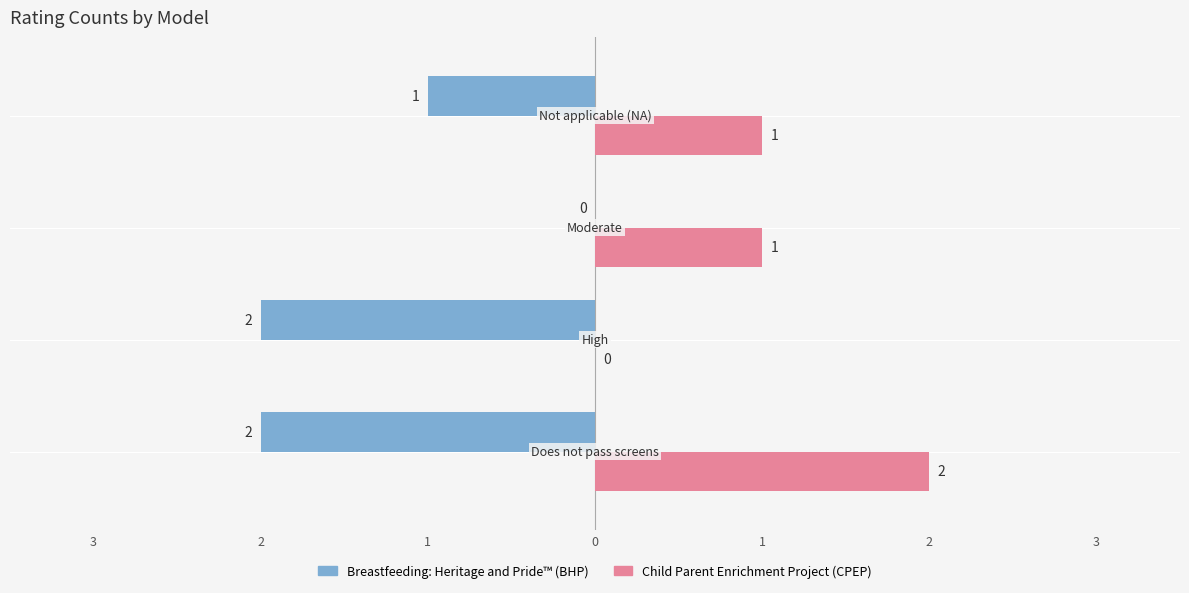

What is the difference between the maximum and minimum values in the BHP series?

2